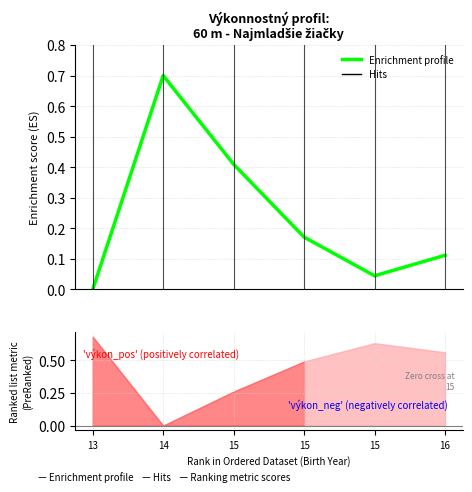

Reading left to right, extract all data points from this chart.

13=0.0	14=0.7	15=0.4	15=0.2	15=0.0	16=0.1